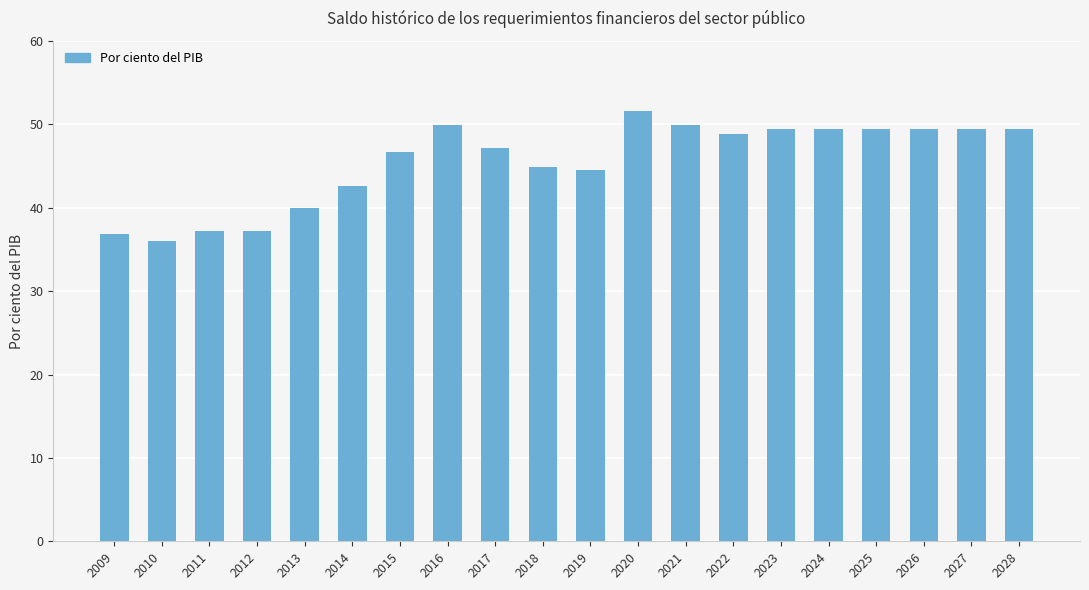

Reading left to right, extract all data points from this chart.

36.8	36.0	37.2	37.2	40.0	42.6	46.7	49.9	47.2	44.9	44.5	51.6	49.9	48.9	49.4	49.4	49.4	49.4	49.4	49.4